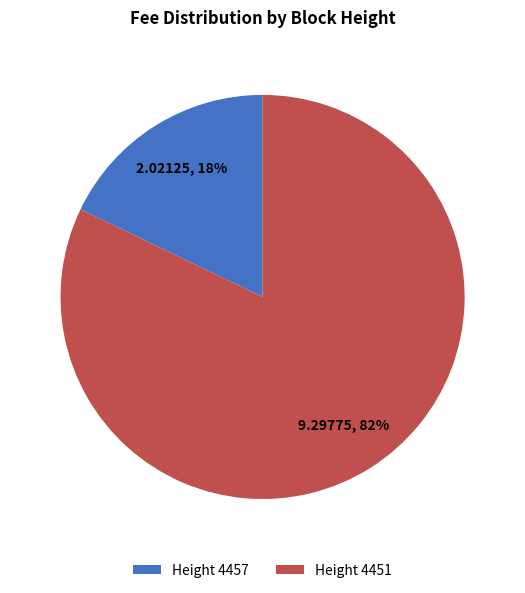

To the nearest percent, what is the average slice percentage?

50%